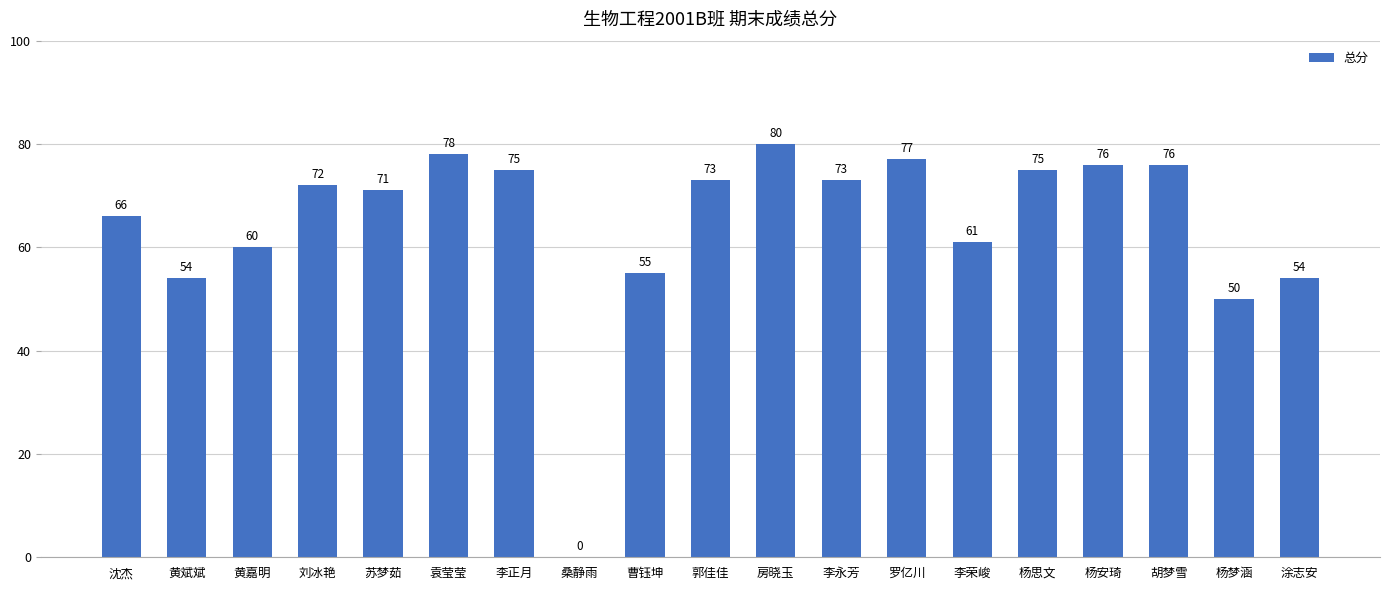

Reading left to right, transcribe all the data shown in this chart.

沈杰=66	黄斌斌=54	黄嘉明=60	刘冰艳=72	苏梦茹=71	袁莹莹=78	李正月=75	桑静雨=0	曹钰坤=55	郭佳佳=73	房晓玉=80	李永芳=73	罗亿川=77	李荣峻=61	杨思文=75	杨安琦=76	胡梦雪=76	杨梦涵=50	涂志安=54